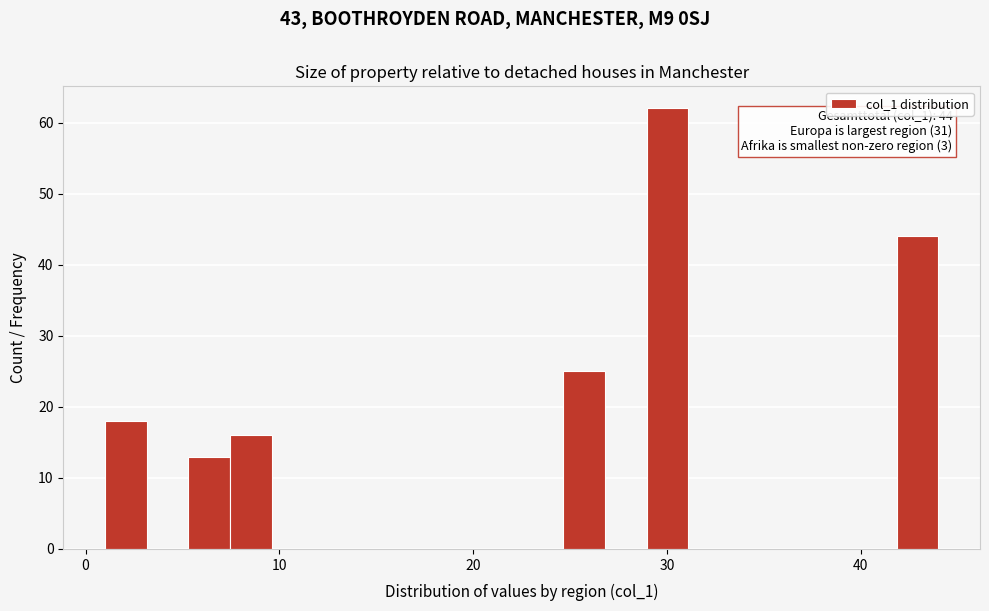

Read against the x-axis, roughly where is the centre of the tallest bar?

30